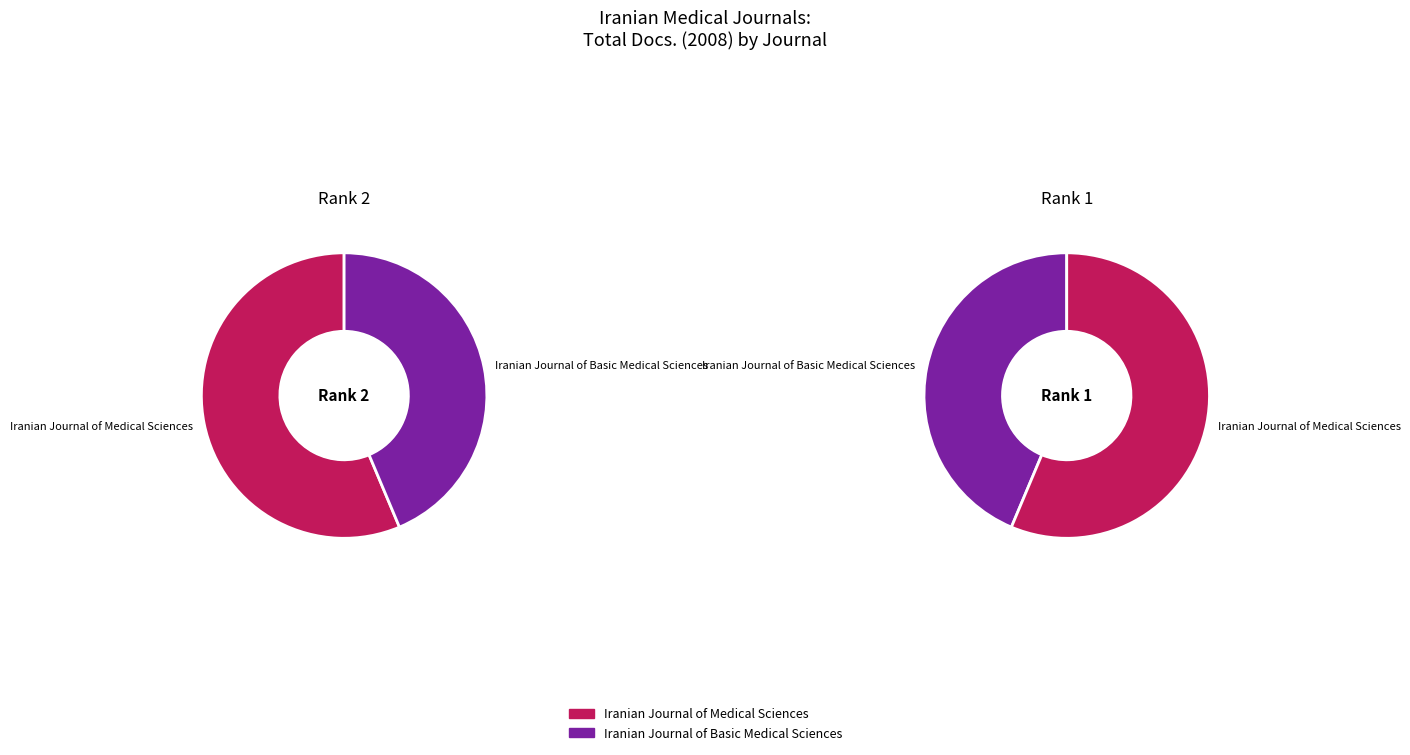

Is there a majority slice in this chart?

Yes